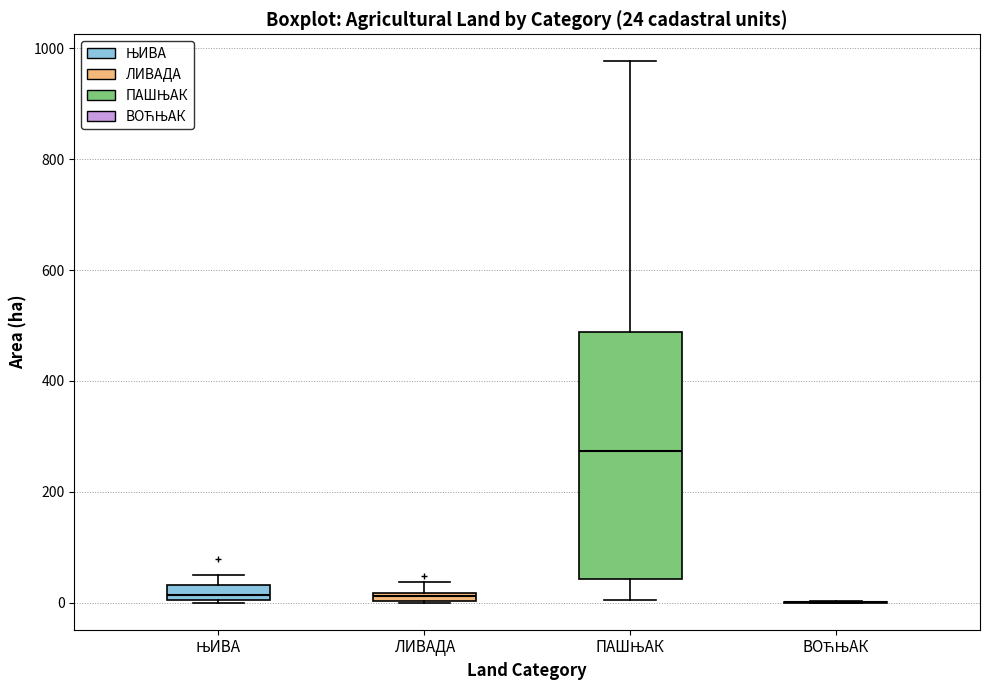

Comparing the boxes themselves (not the whiskers), which one is the tallest?

ПАШЊАК